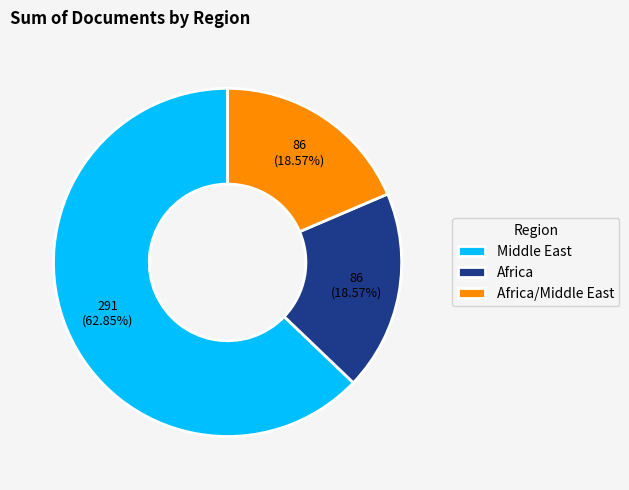

Which slice represents more than half of the pie?

Middle East